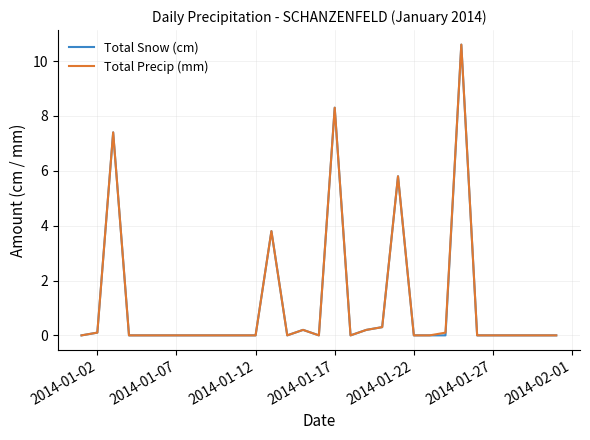

What is the maximum value shown in the chart?

10.6